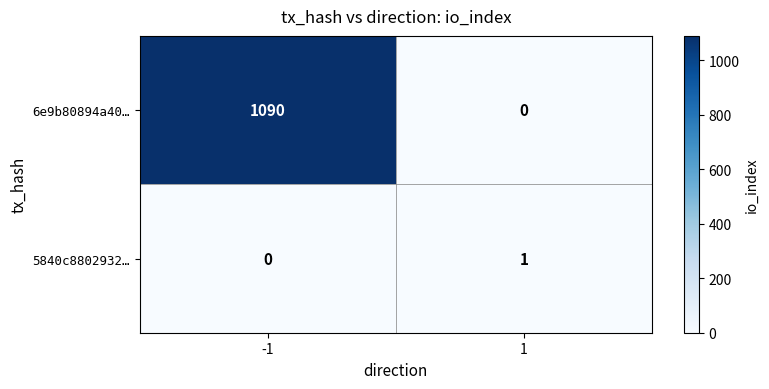

What is the maximum value shown in the chart?

1090